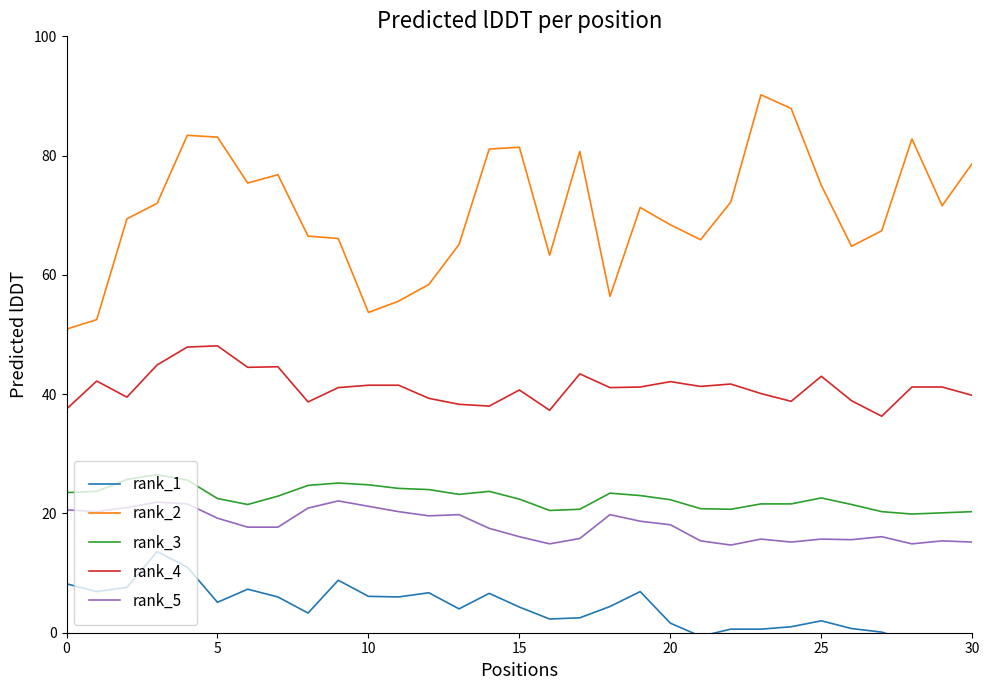

The rank_2 series shows 63.3 at 16. True or false?

True